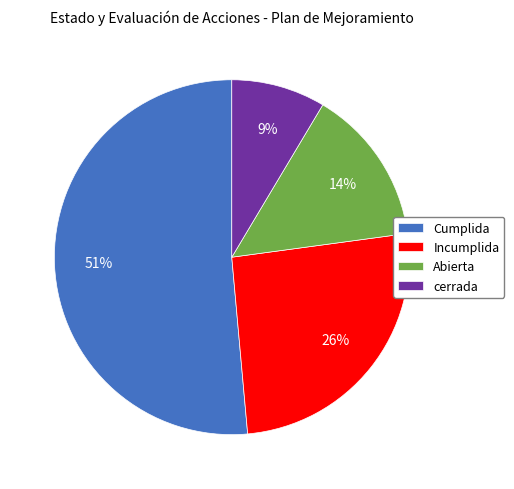

Combined, do Abierta and Cumplida account for over 50%?

Yes